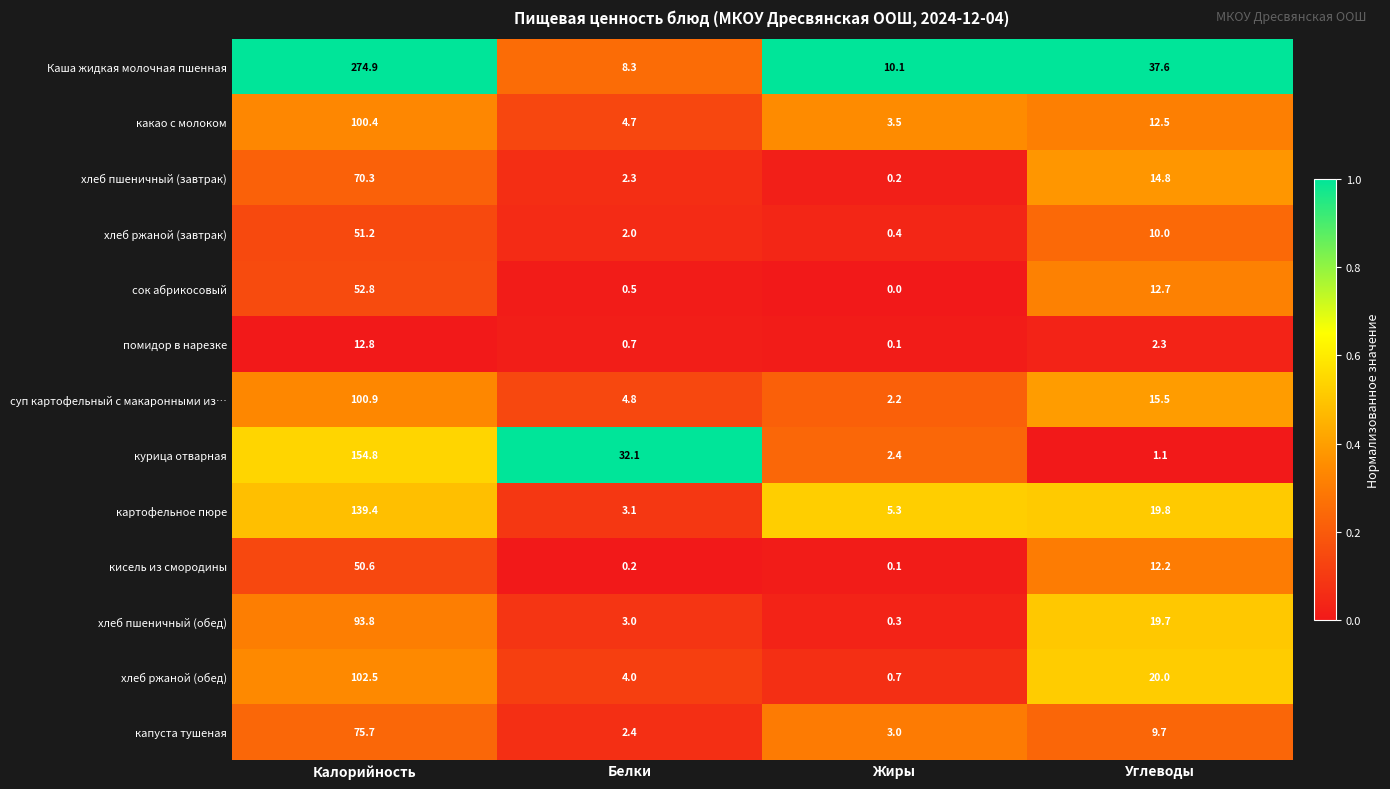

What is the difference between the суп картофельный с макаронными из… values at Углеводы and Калорийность?

85.4